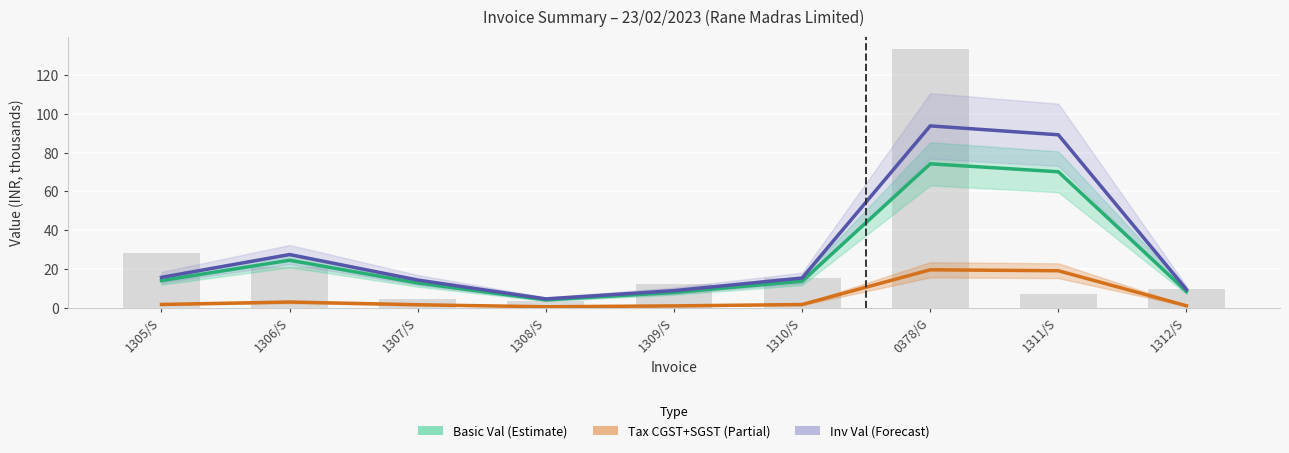

What is the value of the Basic Val (Estimate) bar at the 1st from the left?

14.0